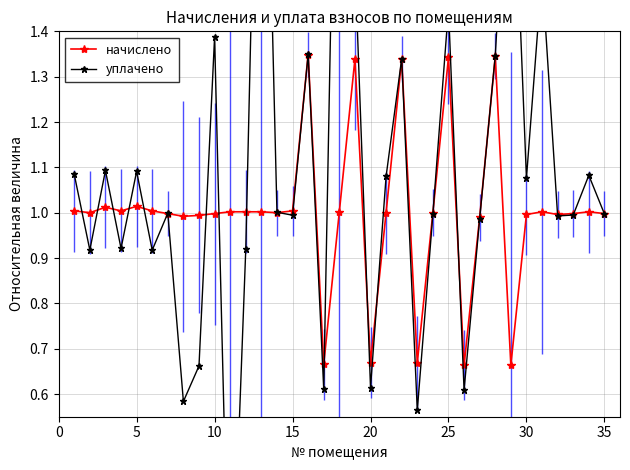

The value of начислено at 30 is 1.0. True or false?

True